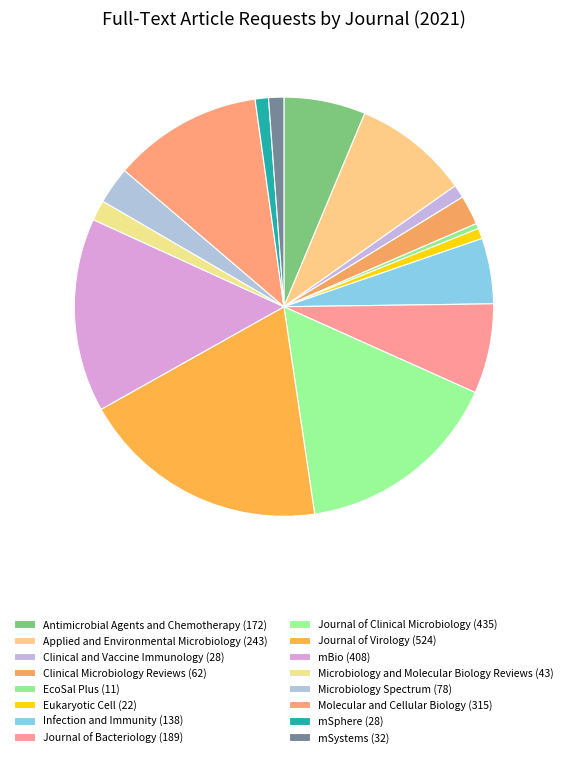

Do Infection and Immunity and Clinical Microbiology Reviews together represent more than half of the pie?

No